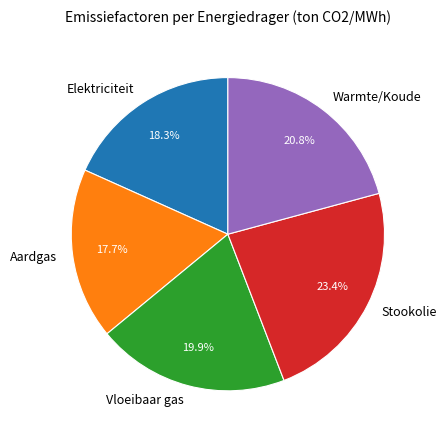

To the nearest percent, what portion does Stookolie represent?

23%